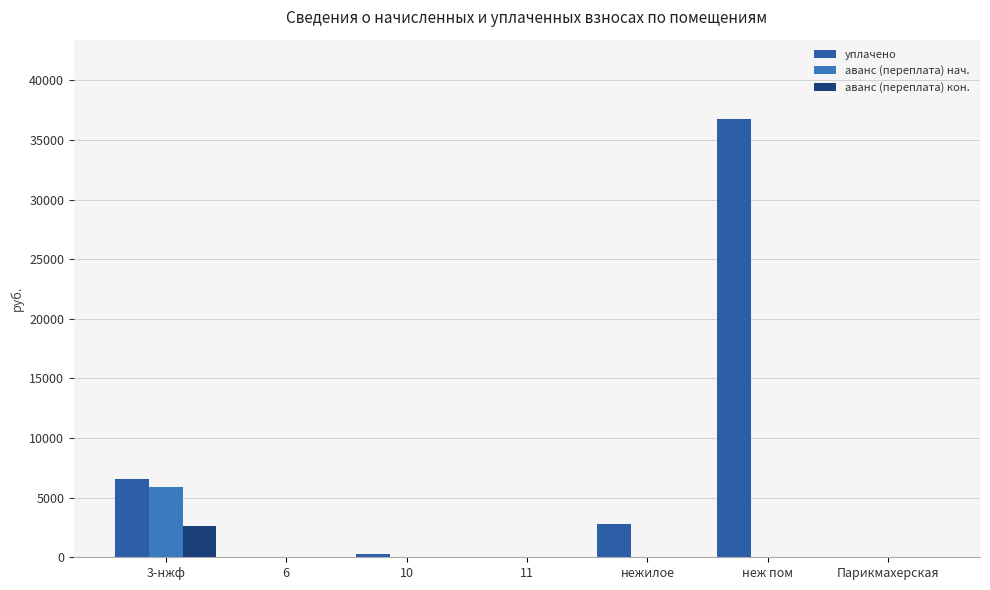

Does the chart contain stacked bars?

No